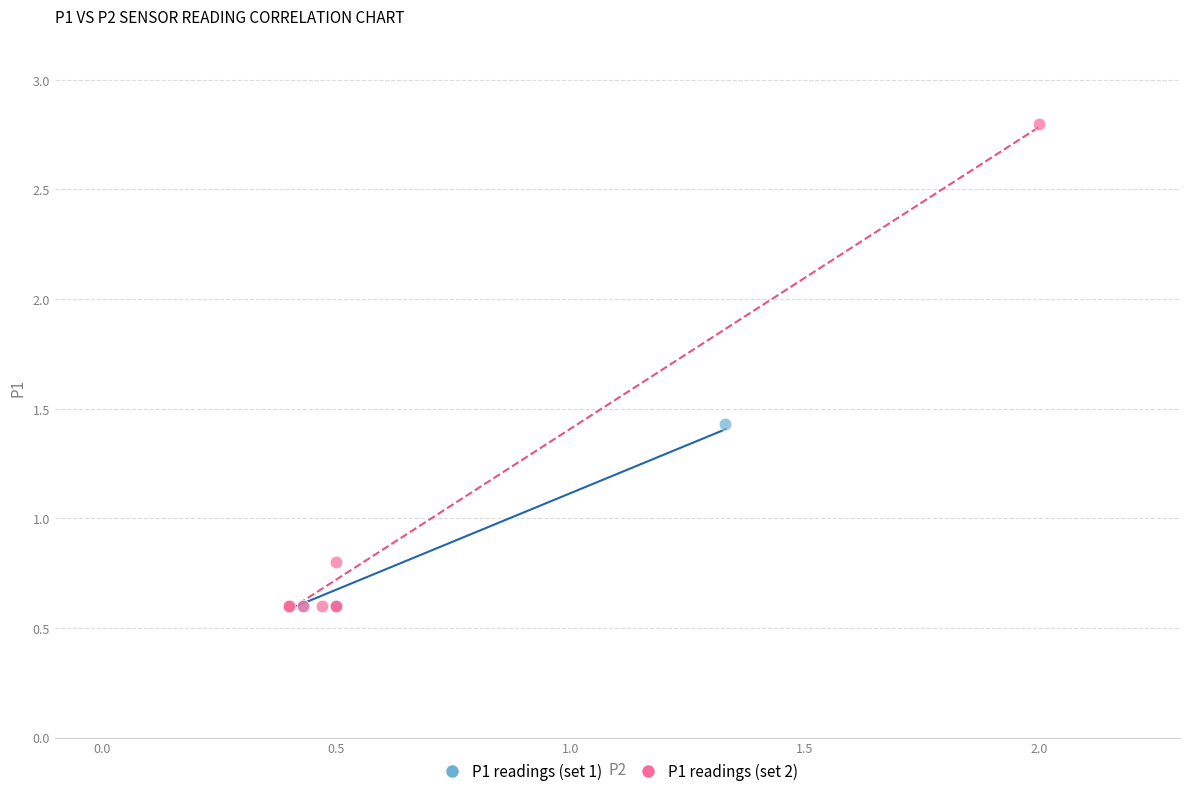

Which series reaches the maximum Y coordinate?

P1 readings (set 2)